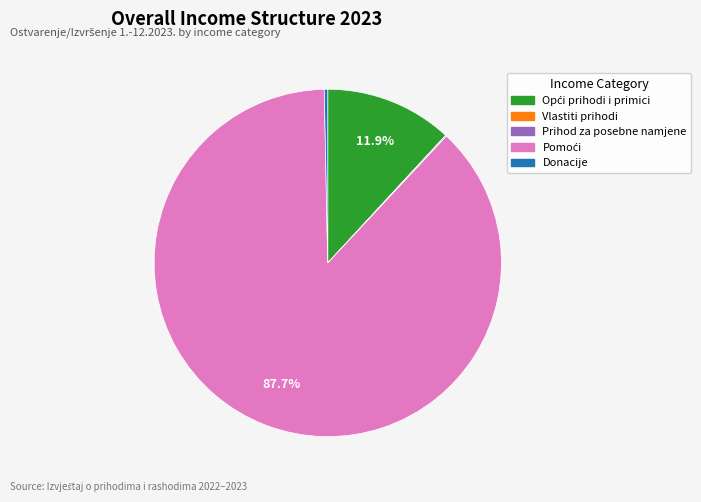

Is there any slice that represents more than half of the pie?

Yes